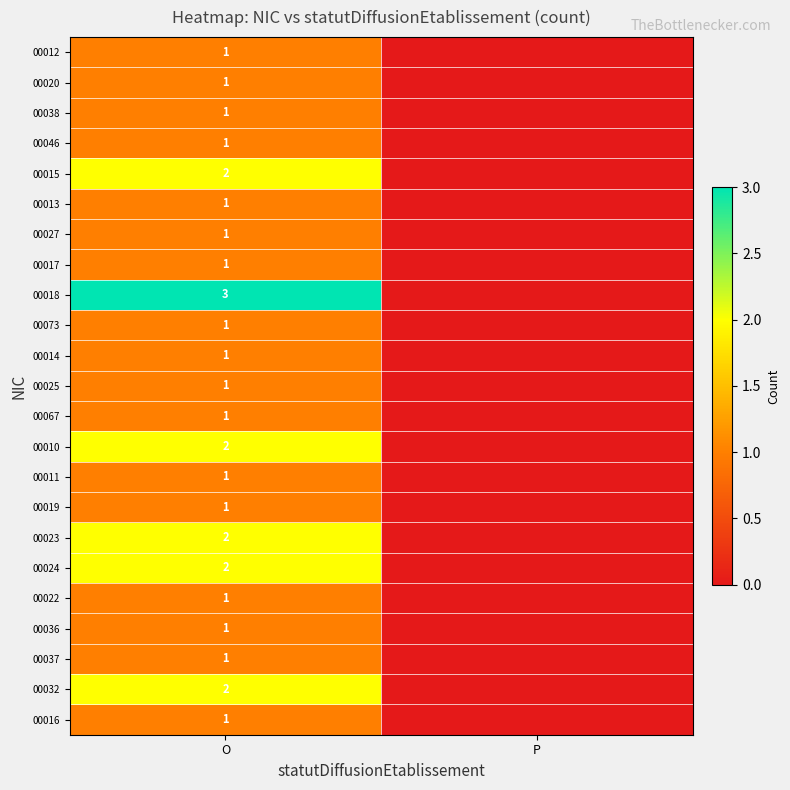

The value of 00023 at O is 1. True or false?

False